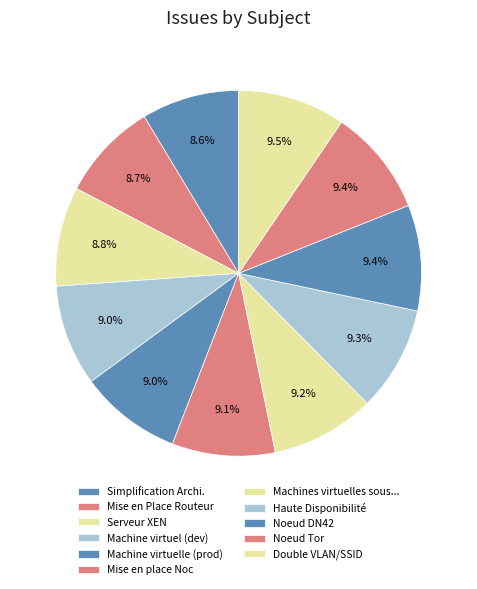

What is the smallest slice in the pie chart?

Simplification Architecture Réseau